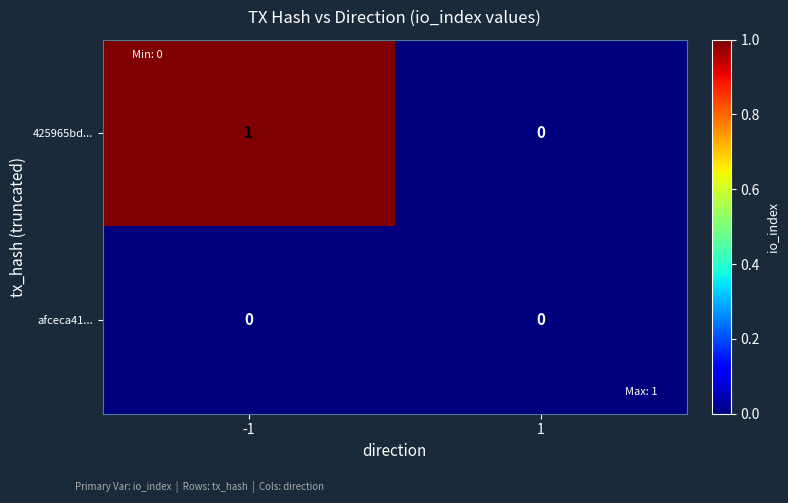

How many positive values does the 425965bd... series have?

1